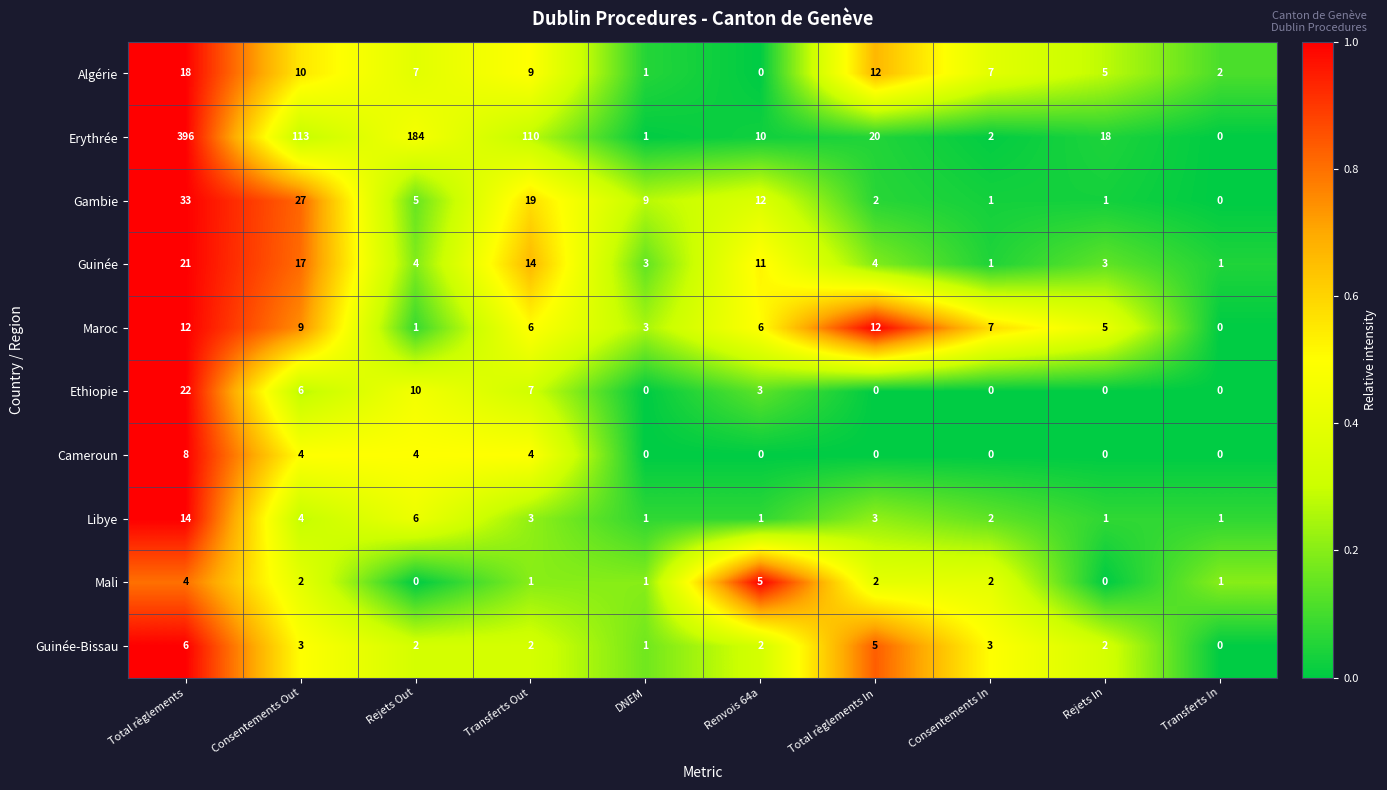

What is the greatest value displayed?

396